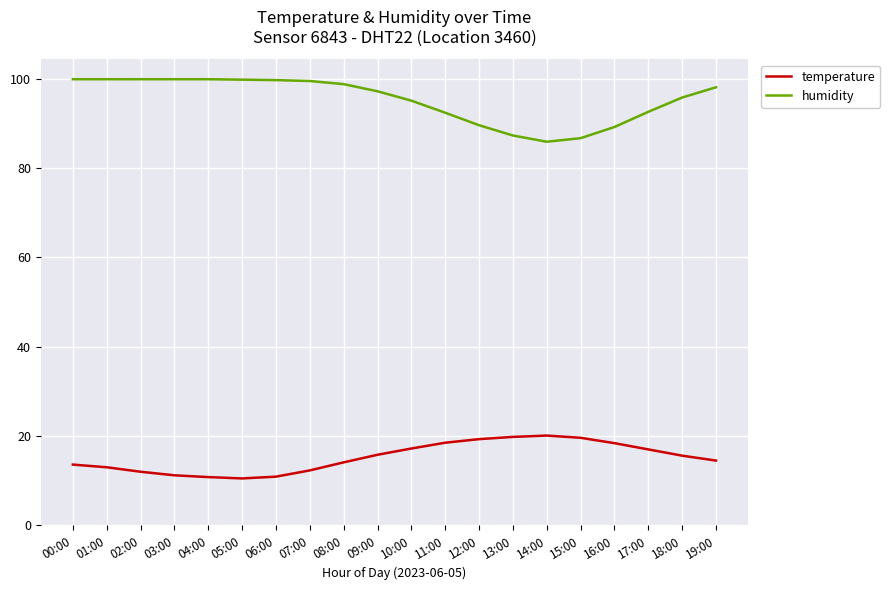

The value of temperature at 08:00 is 5.0. True or false?

False